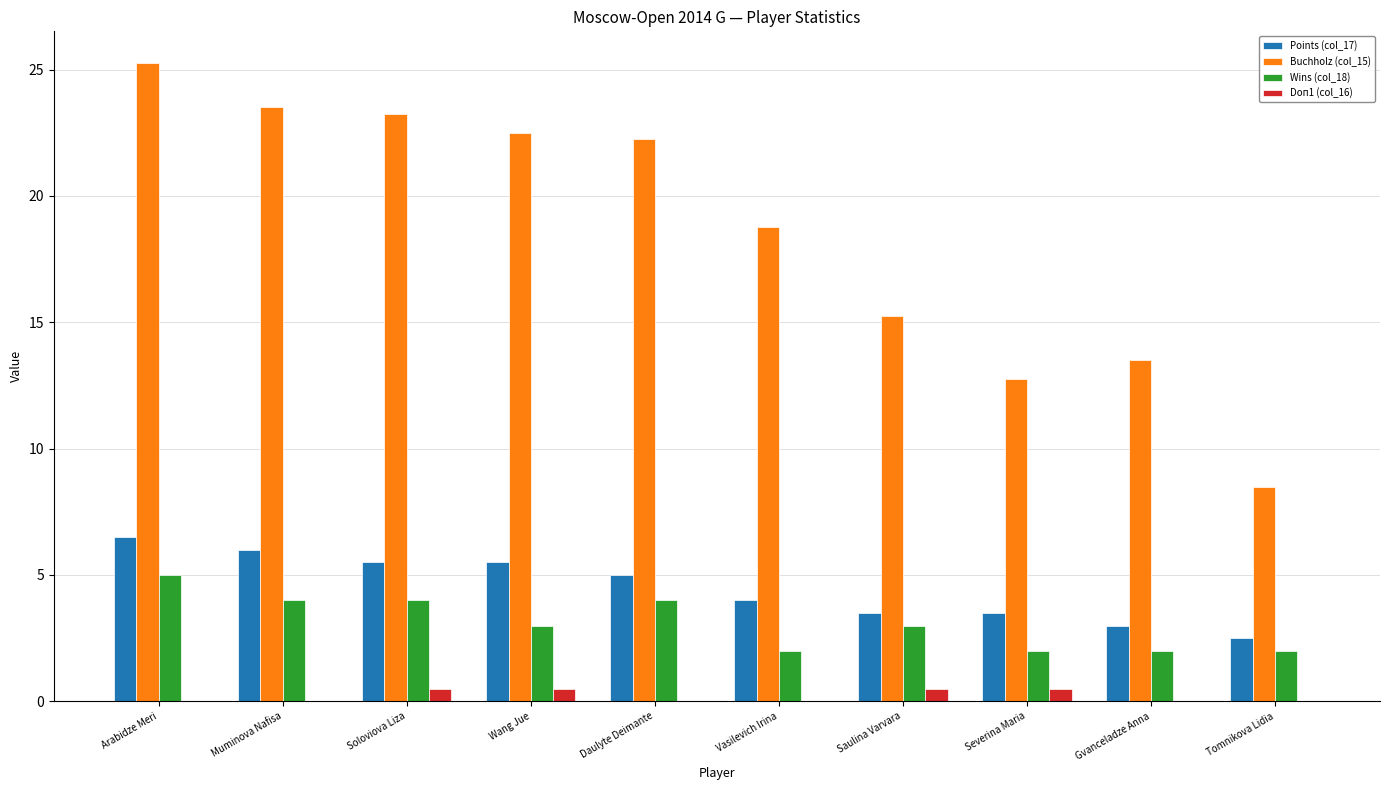

Between Muminova Nafisa and Severina Maria, which series saw the biggest shift?

Buchholz (col_15)